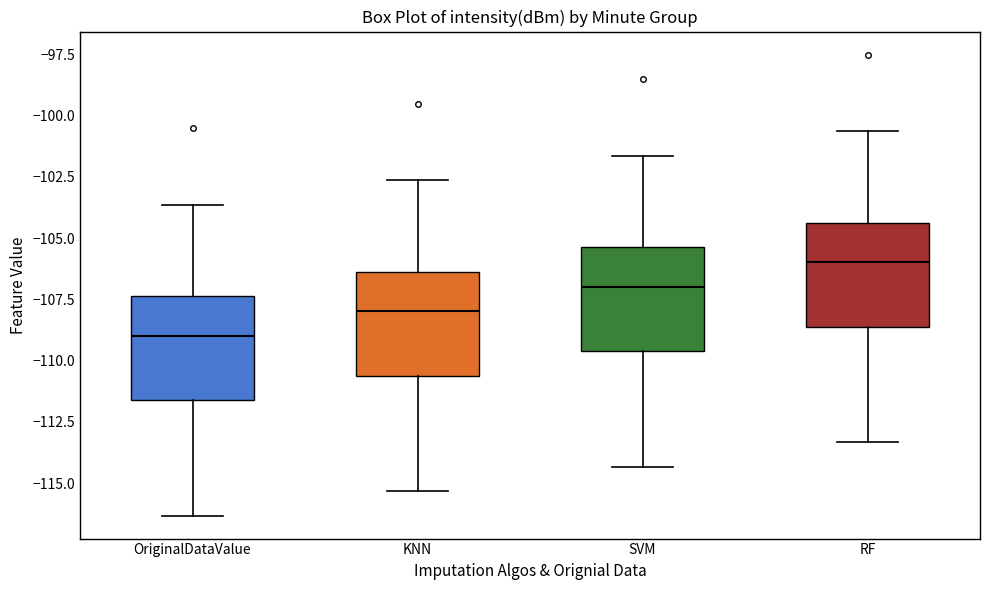

Which box's median line is the lowest?

OriginalDataValue